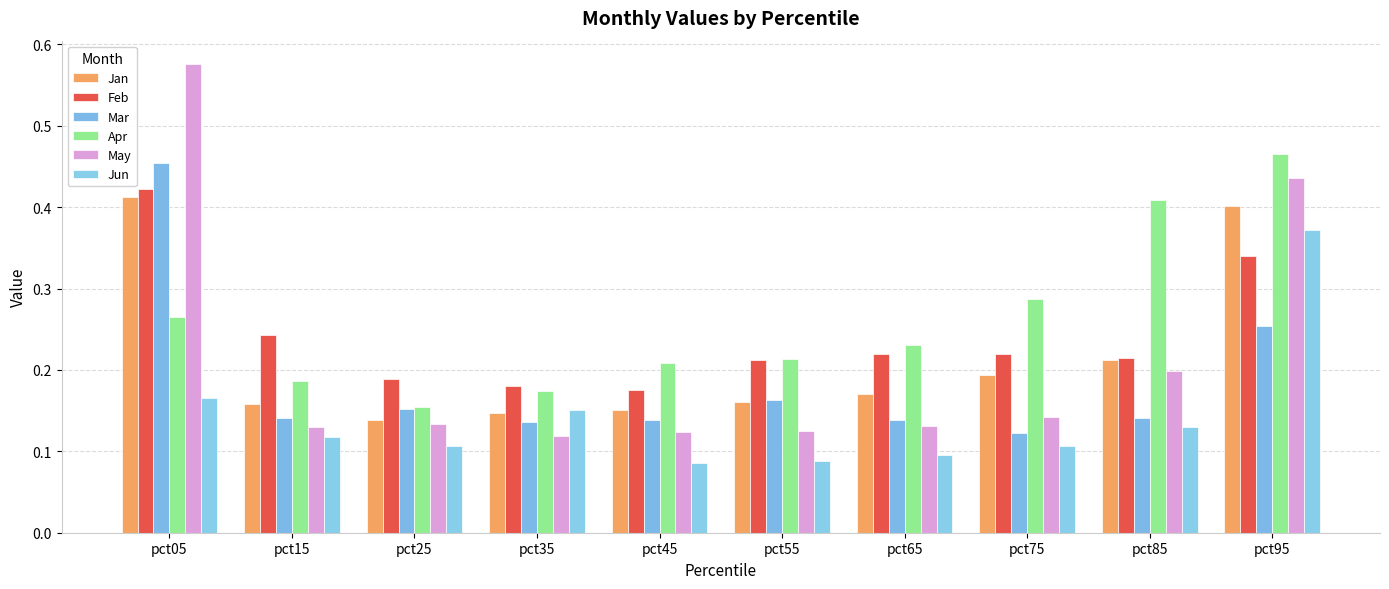

Which series has the largest range (max minus min)?

May